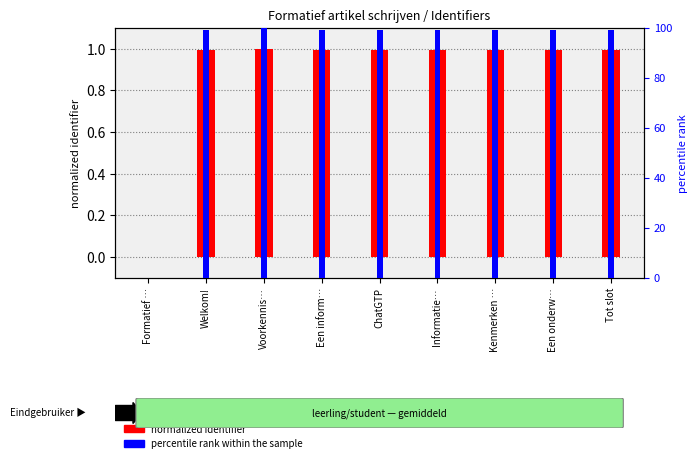

Which category has the highest value in the normalized identifier series?

Voorkennis…